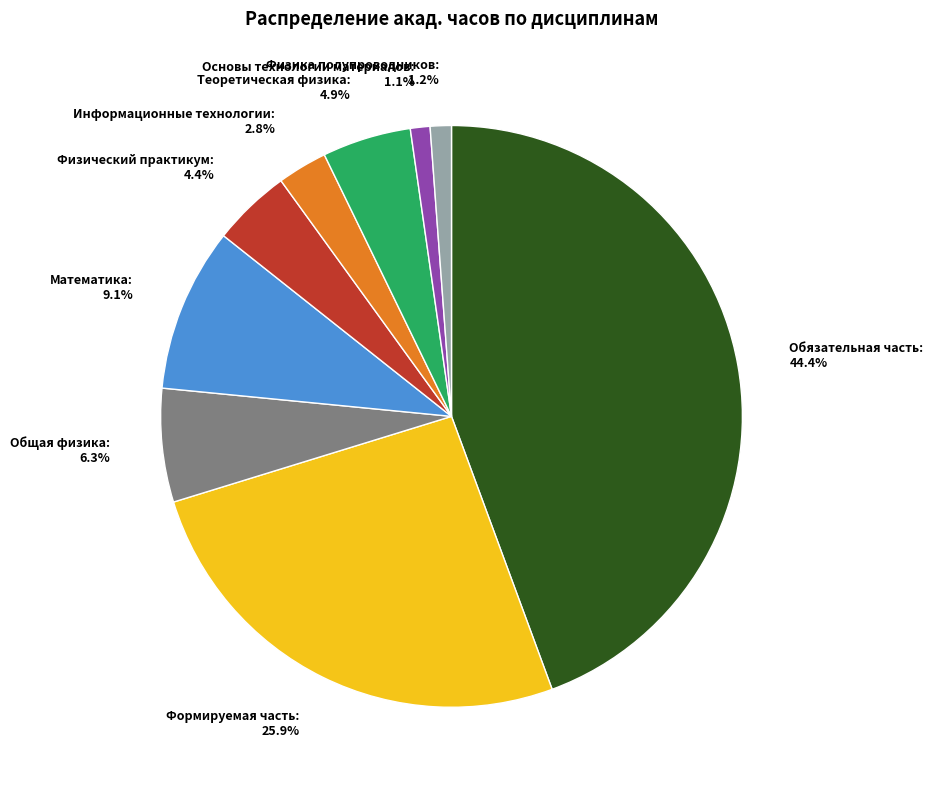

Which slice is the largest?

Обязательная часть